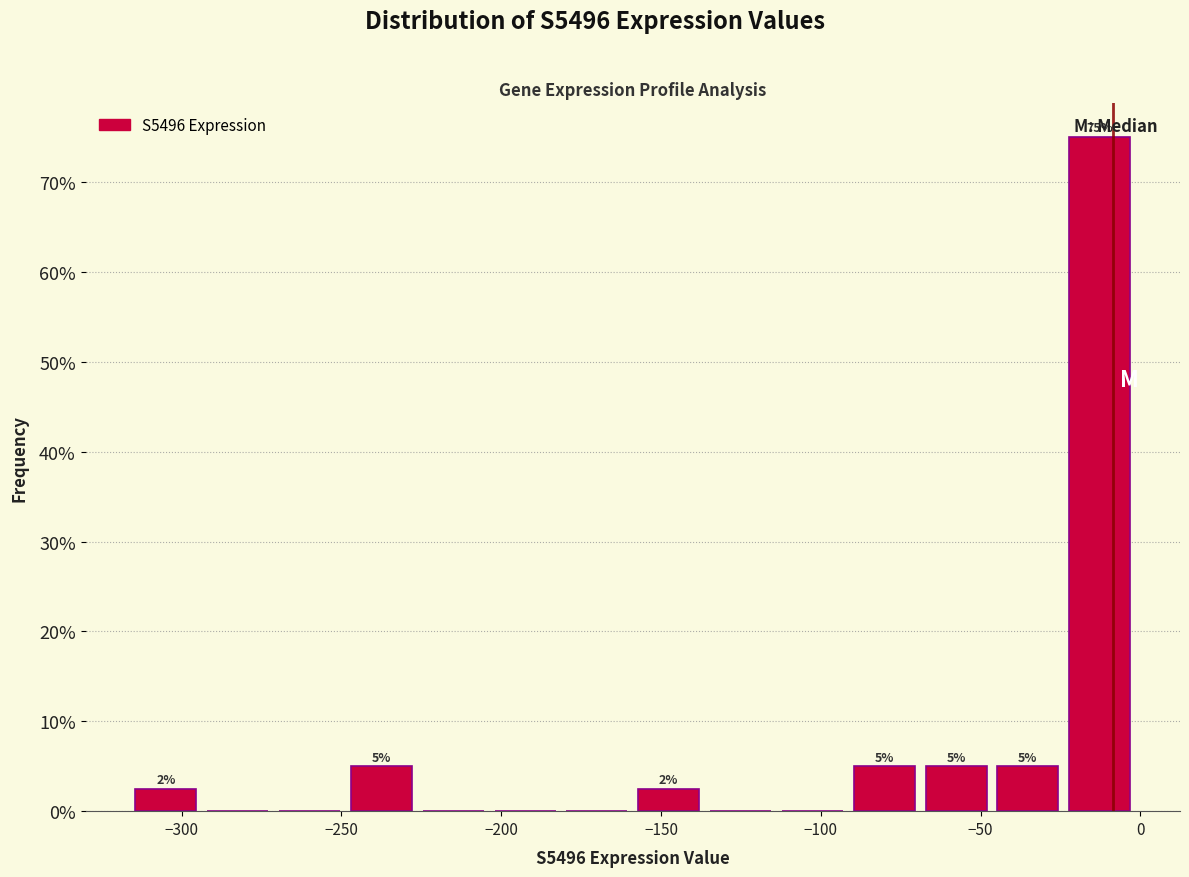

Over which range of the x-axis is the bar tallest?

-25 to 0